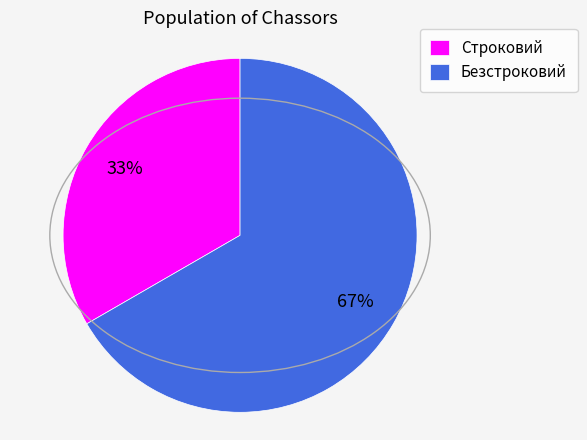

Is the sum of Строковий and Безстроковий greater than half?

Yes